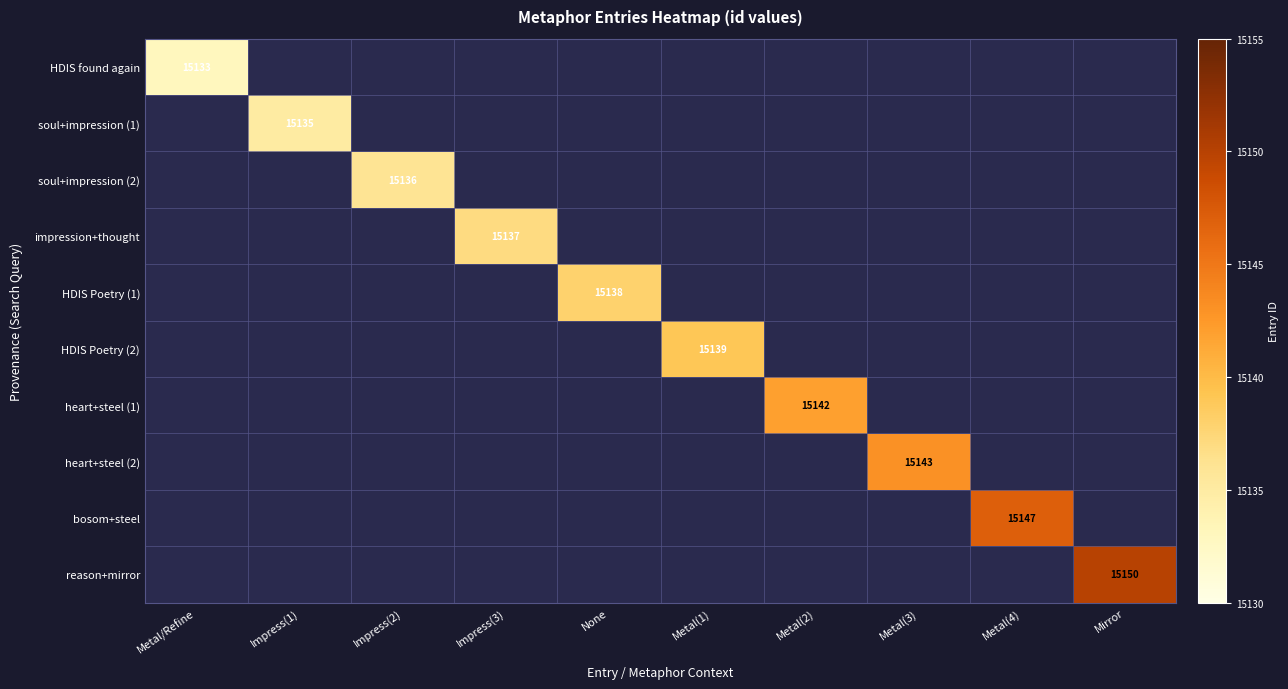

Which label corresponds to the largest value in the chart?

Mirror